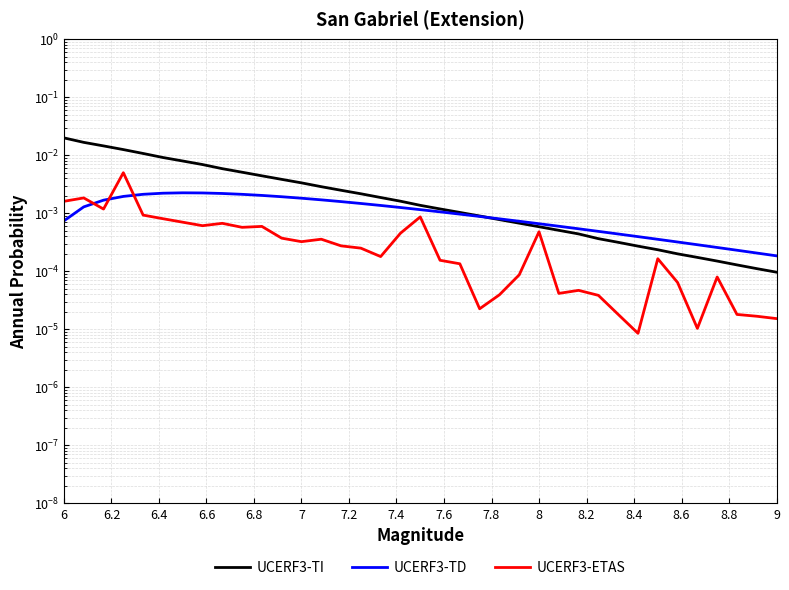

True or false: UCERF3-TI and UCERF3-ETAS intersect in this chart.

False